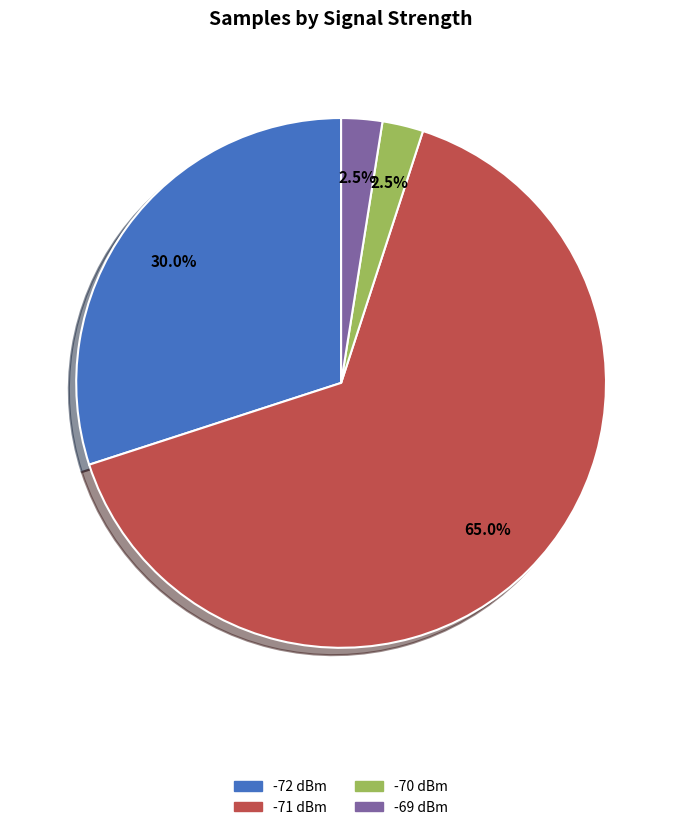

What is the total percentage of -69 dBm and -70 dBm?

5.0%